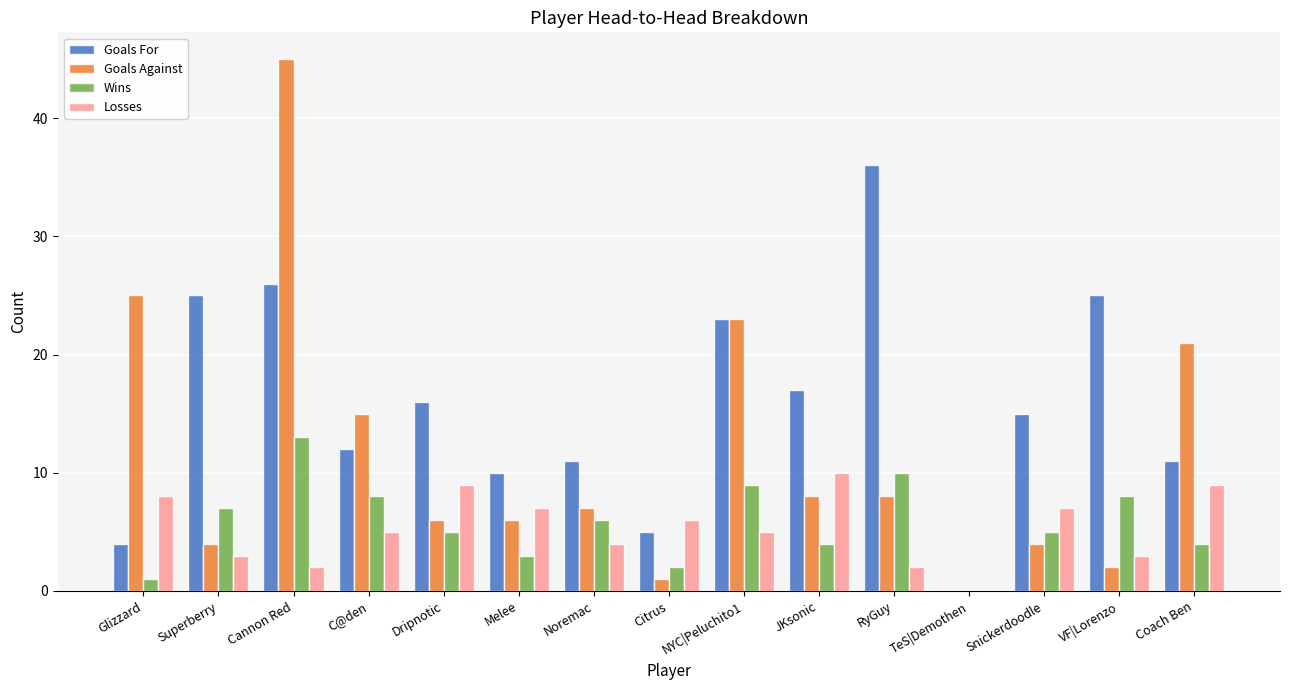

True or false: Wins has a value of 5 at Dripnotic.

True